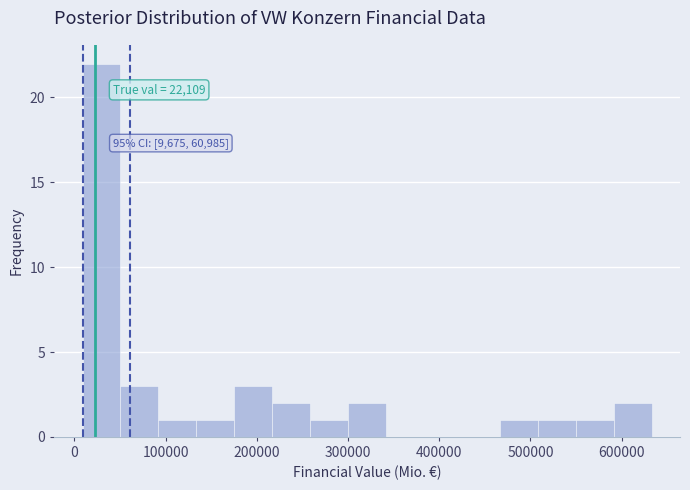

Over which range of the x-axis is the bar tallest?

10000 to 50000